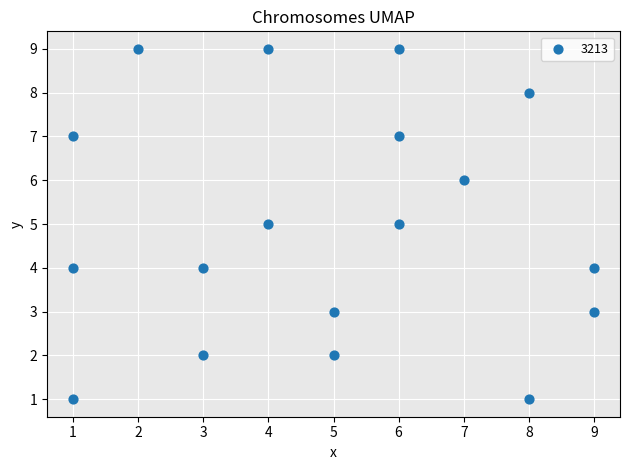

What is the range of Y values (max minus min)?

8